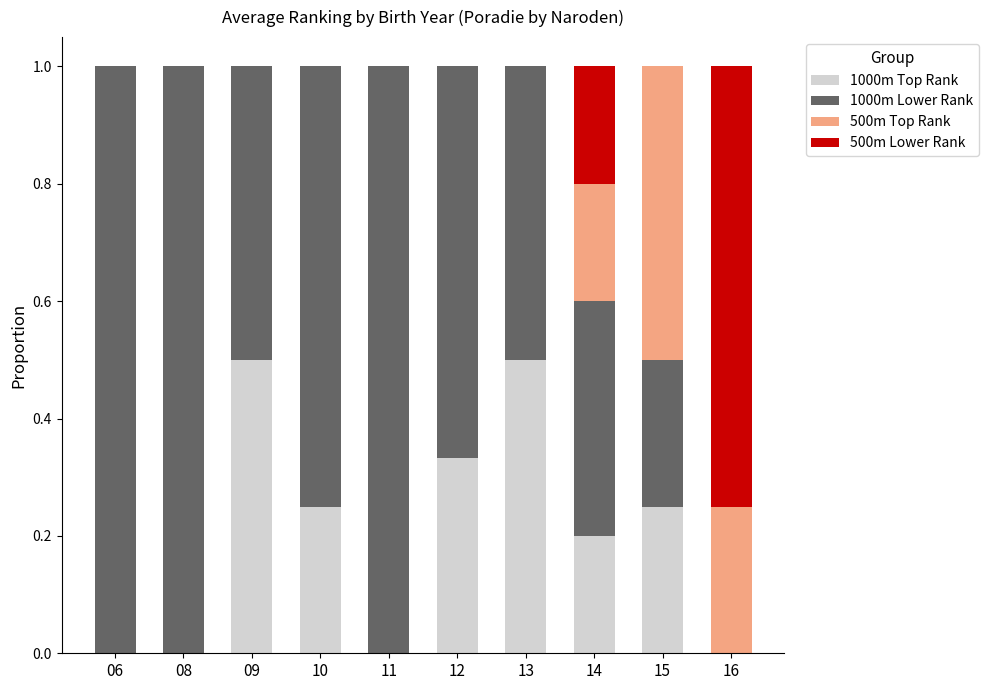

What is the maximum value for 1000m Top Rank?

0.5